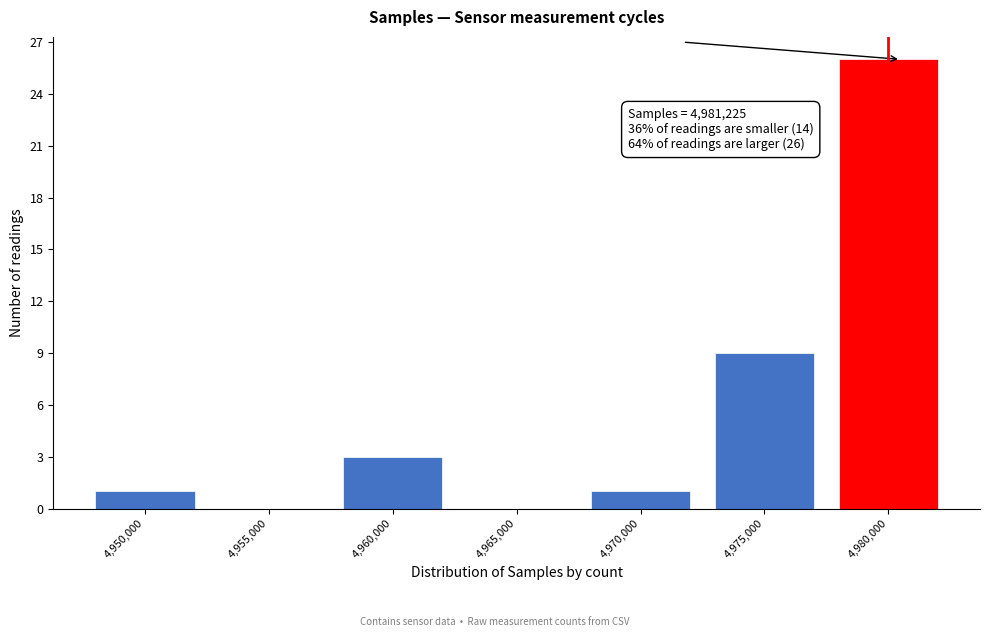

Reading left to right, what are all the values shown in this chart?

4,950,000=1	4,955,000=0	4,960,000=3	4,965,000=0	4,970,000=1	4,975,000=9	4,980,000=26